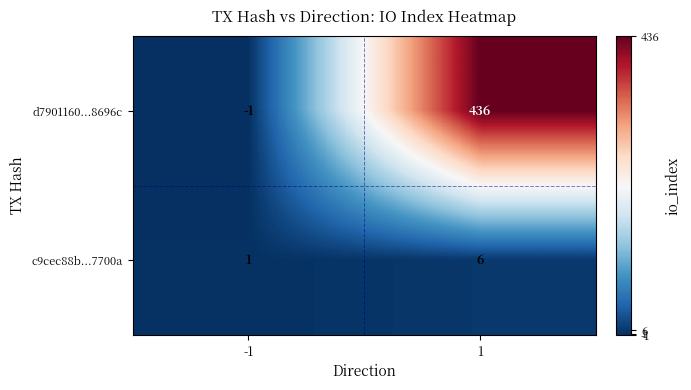

What is the difference between the c9cec88b...7700a values at 1 and -1?

5